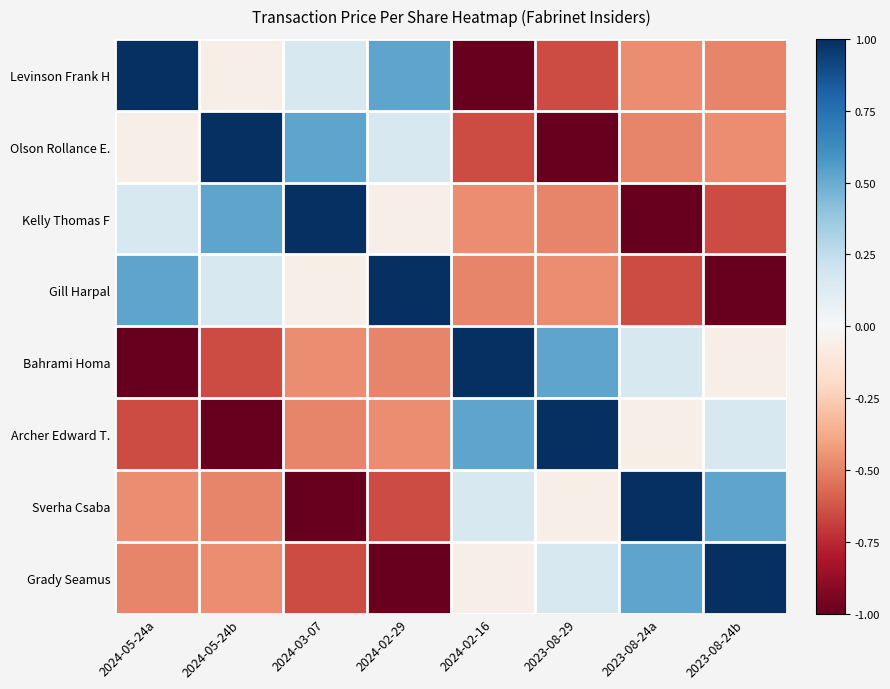

Reading left to right, extract all data points from this chart.

Levinson Frank H: 2024-05-24a=1.0	2024-05-24b=-0.1	2024-03-07=0.2	2024-02-29=0.5	2024-02-16=-1.0	2023-08-29=-0.7	2023-08-24a=-0.5	2023-08-24b=-0.5
Olson Rollance E.: 2024-05-24a=-0.1	2024-05-24b=1.0	2024-03-07=0.5	2024-02-29=0.2	2024-02-16=-0.7	2023-08-29=-1.0	2023-08-24a=-0.5	2023-08-24b=-0.5
Kelly Thomas F: 2024-05-24a=0.2	2024-05-24b=0.5	2024-03-07=1.0	2024-02-29=-0.1	2024-02-16=-0.5	2023-08-29=-0.5	2023-08-24a=-1.0	2023-08-24b=-0.7
Gill Harpal: 2024-05-24a=0.5	2024-05-24b=0.2	2024-03-07=-0.1	2024-02-29=1.0	2024-02-16=-0.5	2023-08-29=-0.5	2023-08-24a=-0.7	2023-08-24b=-1.0
Bahrami Homa: 2024-05-24a=-1.0	2024-05-24b=-0.7	2024-03-07=-0.5	2024-02-29=-0.5	2024-02-16=1.0	2023-08-29=0.5	2023-08-24a=0.2	2023-08-24b=-0.1
Archer Edward T.: 2024-05-24a=-0.7	2024-05-24b=-1.0	2024-03-07=-0.5	2024-02-29=-0.5	2024-02-16=0.5	2023-08-29=1.0	2023-08-24a=-0.1	2023-08-24b=0.2
Sverha Csaba: 2024-05-24a=-0.5	2024-05-24b=-0.5	2024-03-07=-1.0	2024-02-29=-0.7	2024-02-16=0.2	2023-08-29=-0.1	2023-08-24a=1.0	2023-08-24b=0.5
Grady Seamus: 2024-05-24a=-0.5	2024-05-24b=-0.5	2024-03-07=-0.7	2024-02-29=-1.0	2024-02-16=-0.1	2023-08-29=0.2	2023-08-24a=0.5	2023-08-24b=1.0